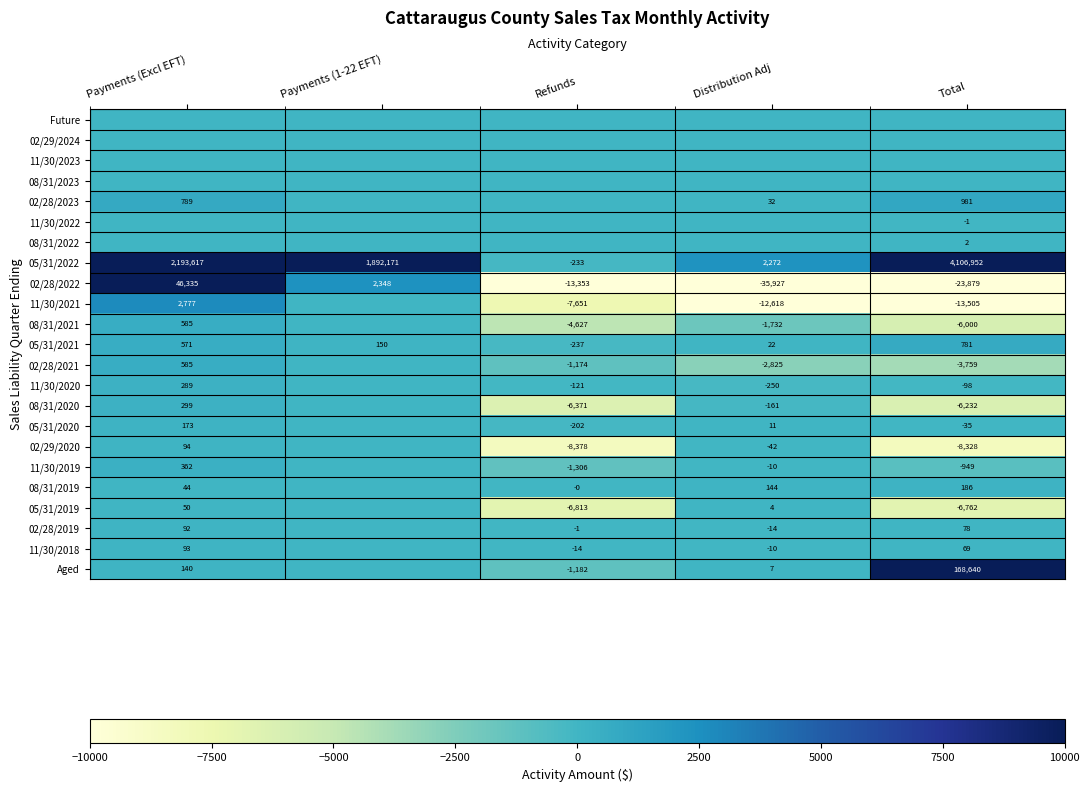

What is the difference between the 08/31/2021 values at Payments (Excl EFT) and Total?

6585